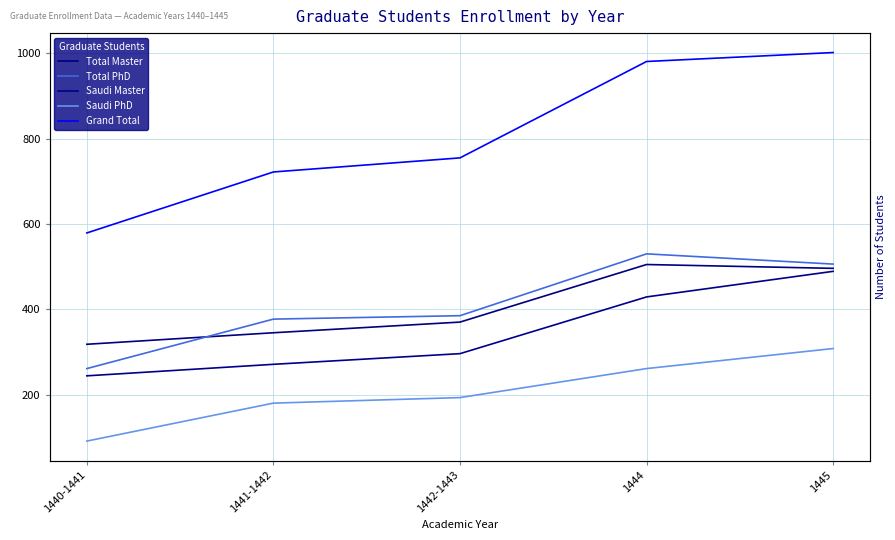

At which label does Grand Total reach its peak?

1445